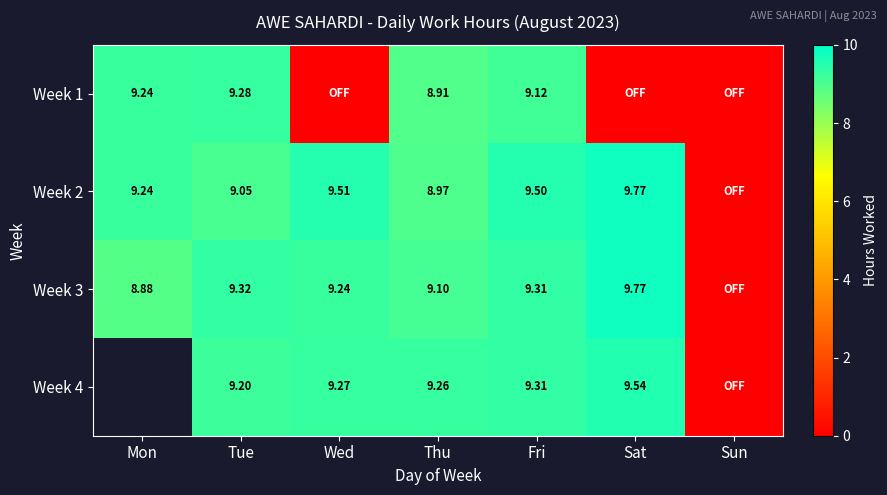

Is the value of Week 3 at Mon greater than the value of Week 4 at Fri?

No